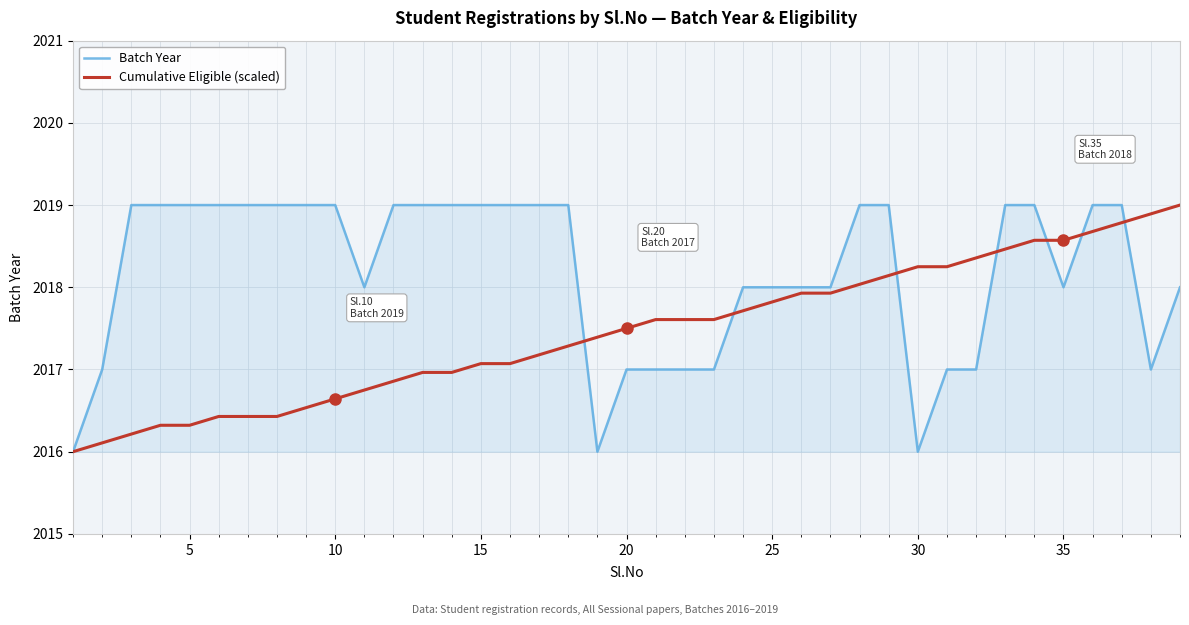

Does the chart have visible grid lines?

Yes